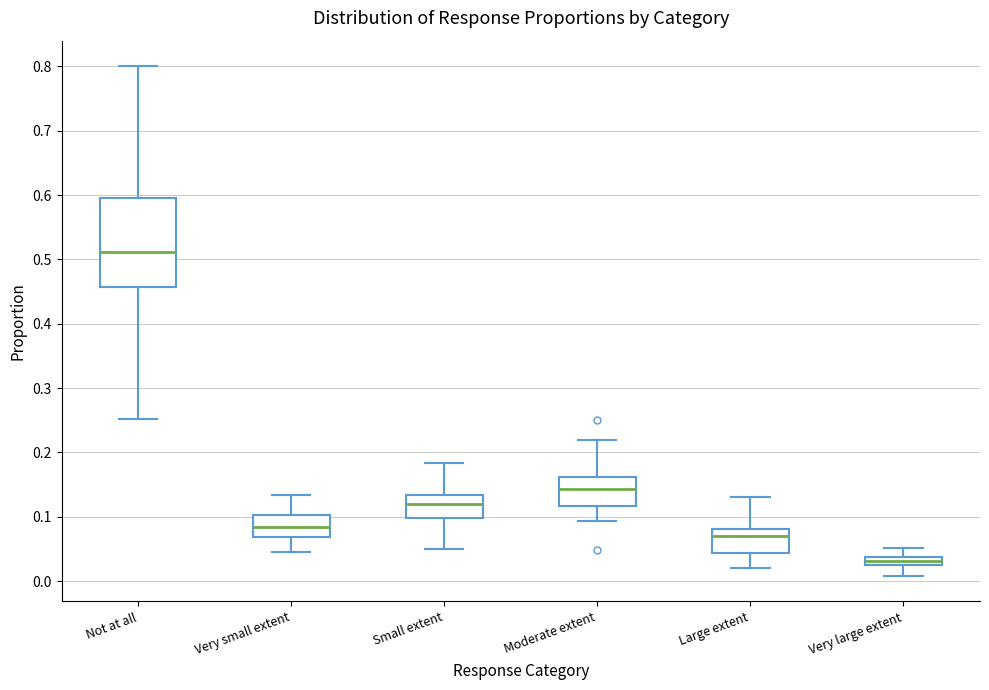

Which box has the lowest median line?

Very large extent